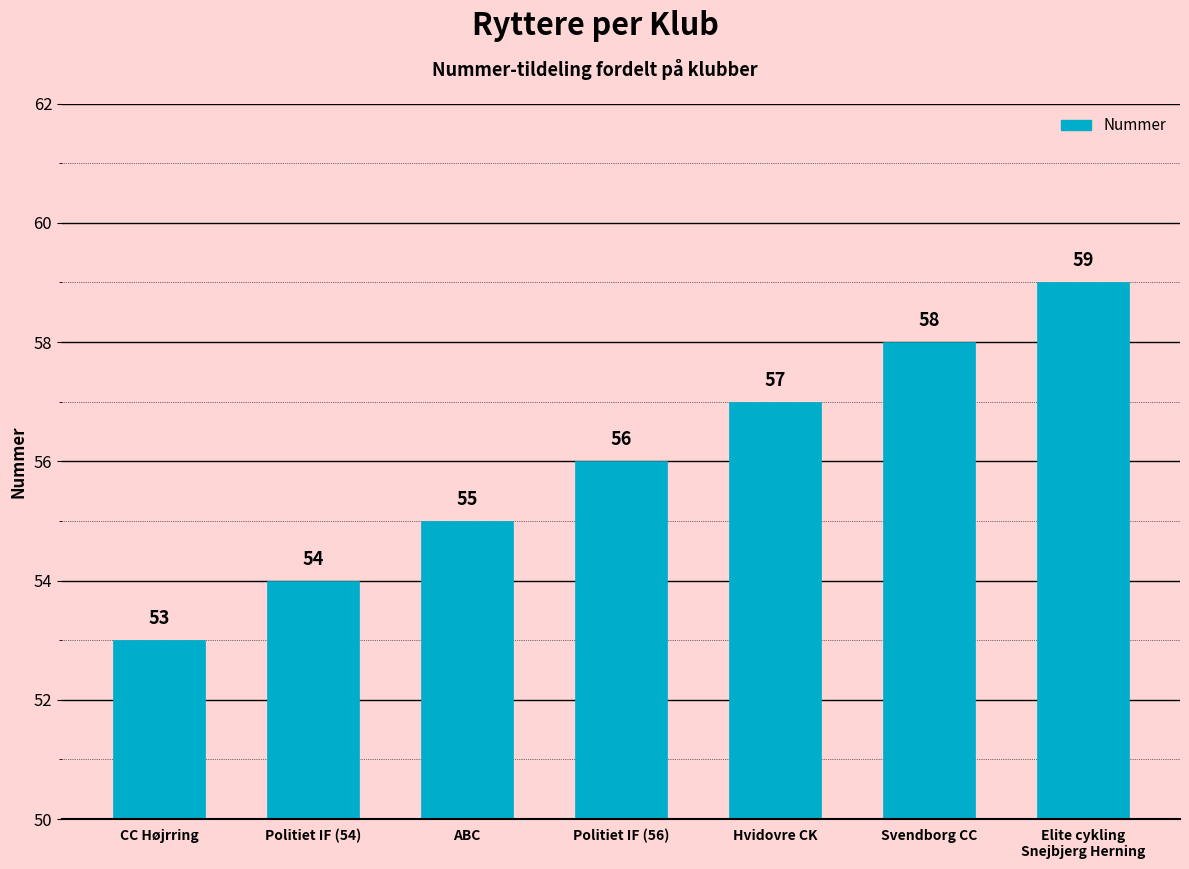

What is the minimum value shown in the chart?

53